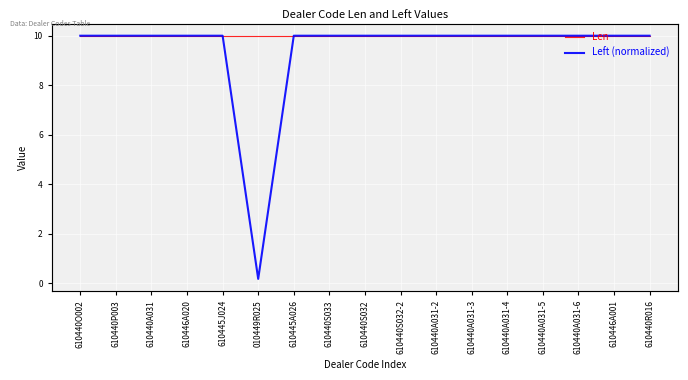

What position from the left is 610440O002?

1